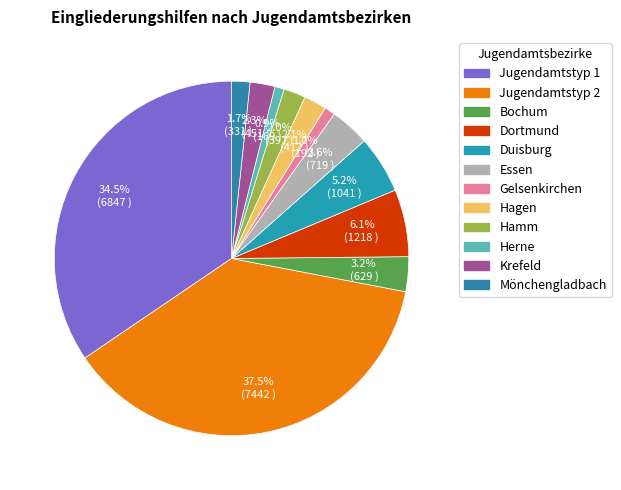

To the nearest percent, what percentage of the pie is Jugendamtstyp 1?

34%